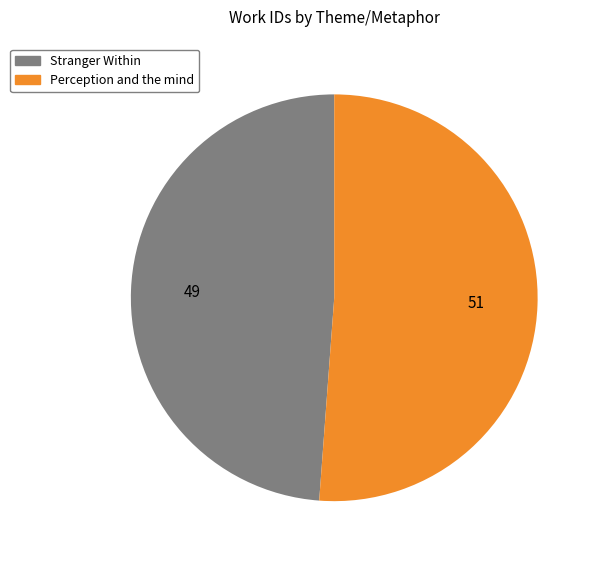

Between Stranger Within and Perception and the mind, which is larger?

Perception and the mind